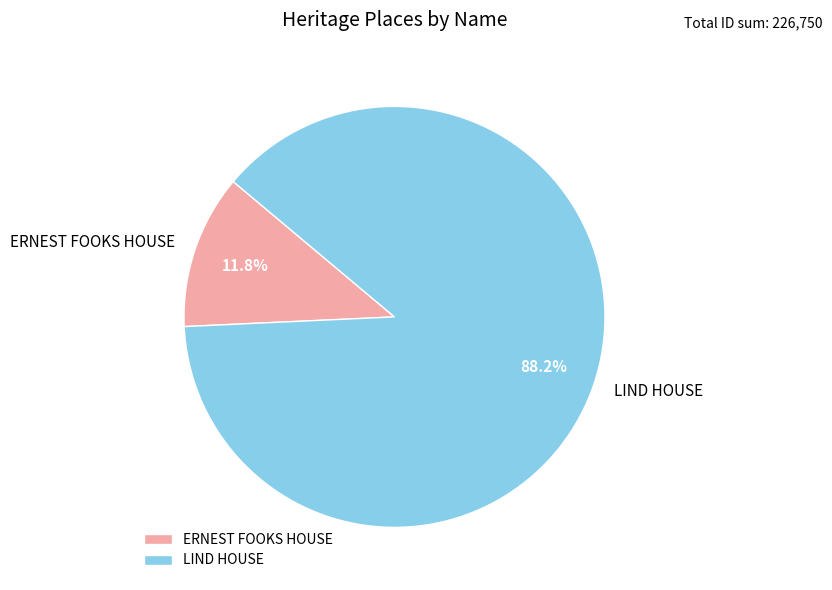

Rank the categories by value from highest to lowest.

LIND HOUSE, ERNEST FOOKS HOUSE